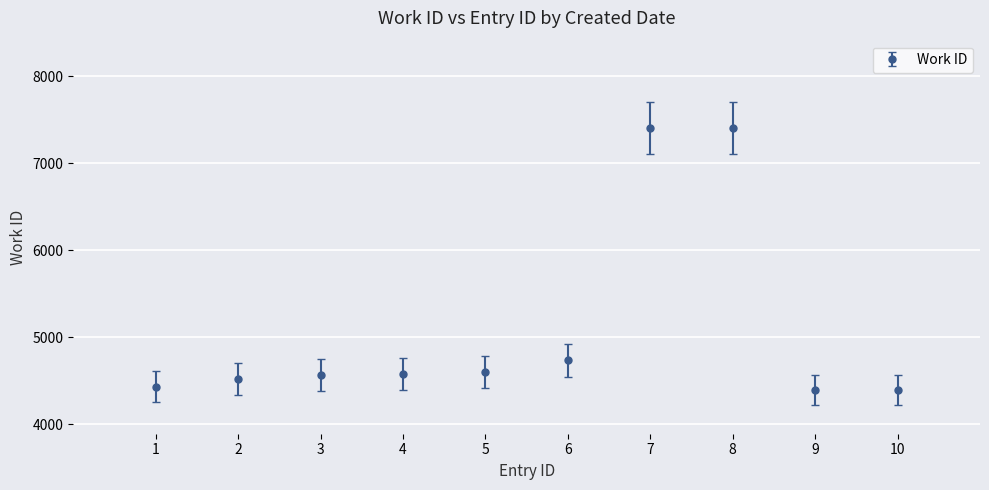

What is the ratio of the value at 3 to the value at 4?

1.0